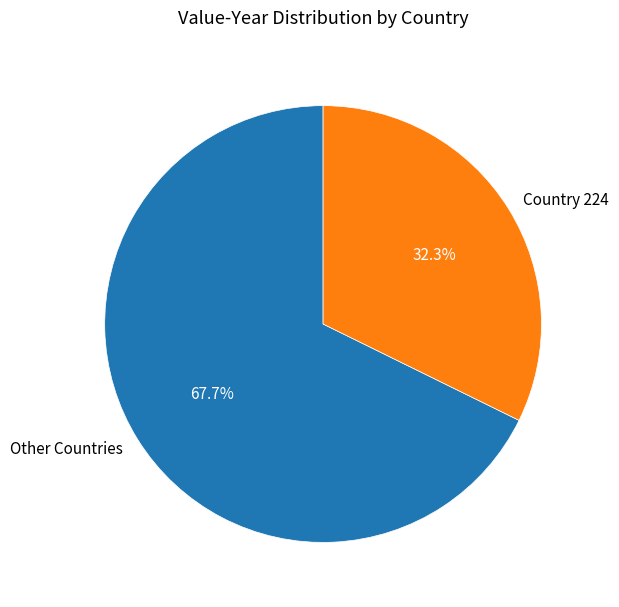

Which slice is the largest?

Other Countries